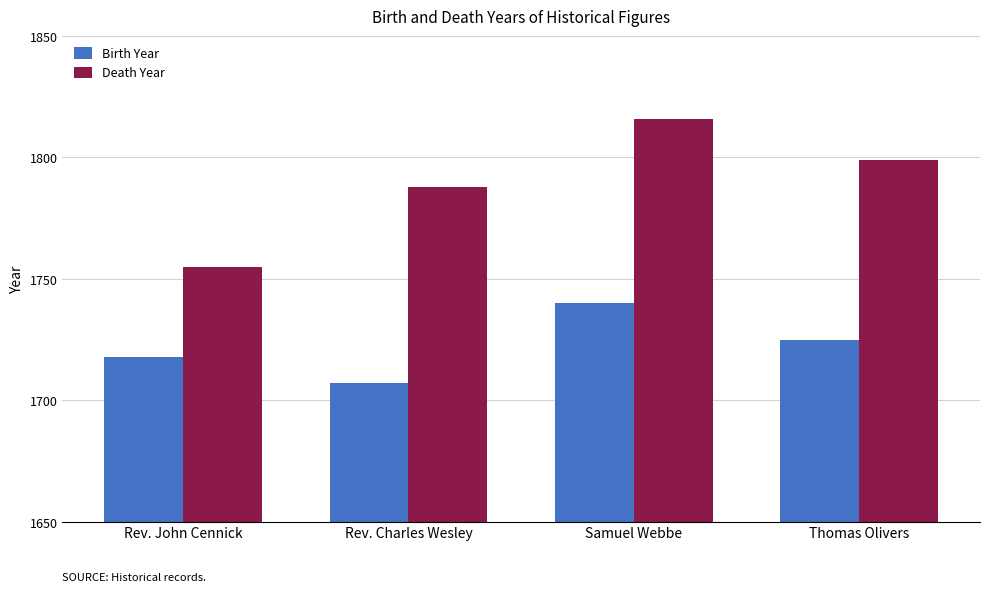

How many data points in Birth Year are less than 1725?

2